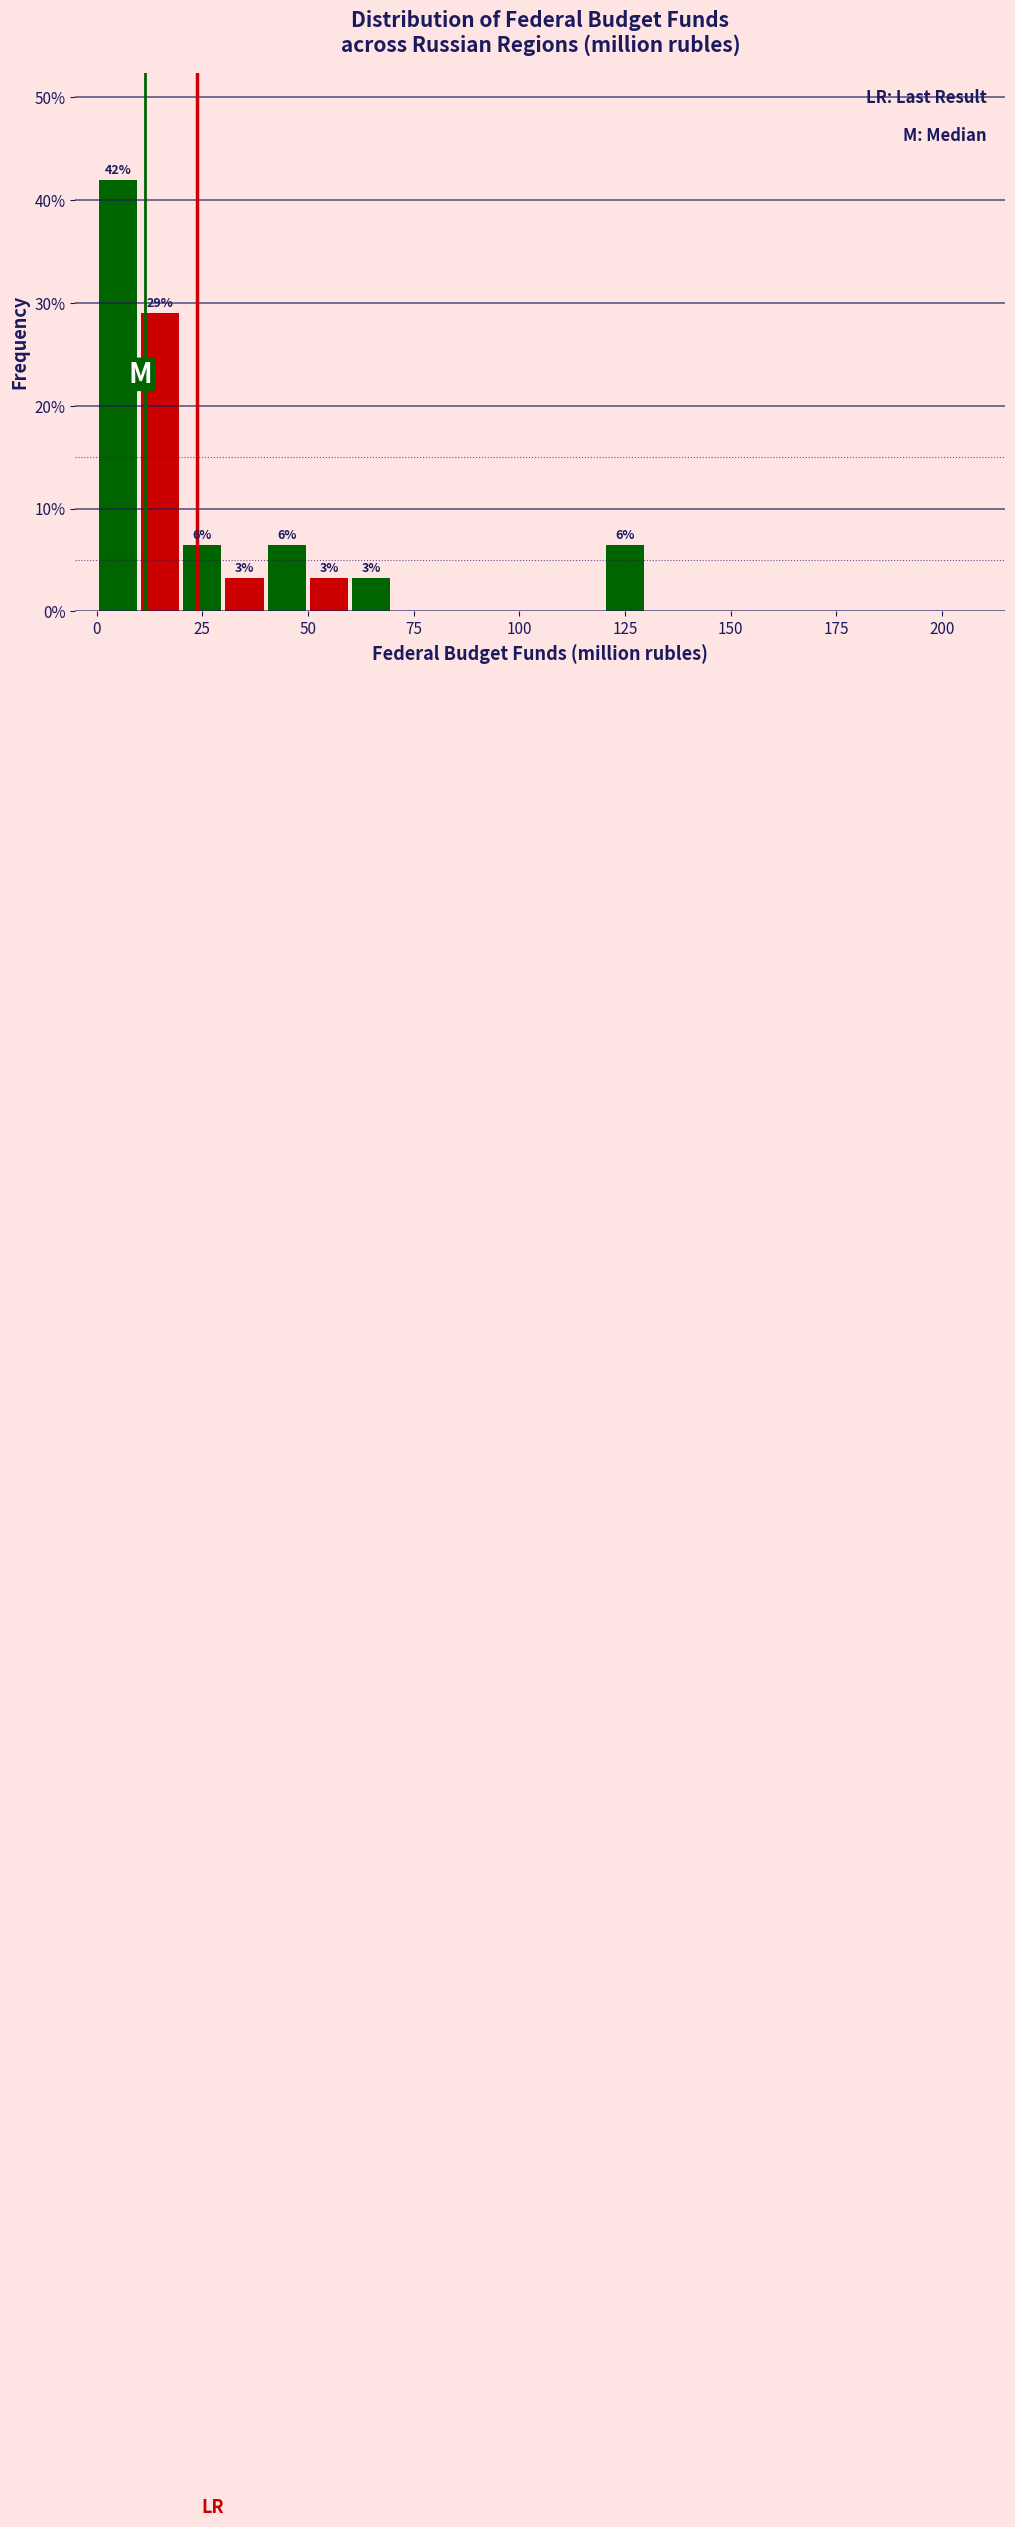

Around what value on the x-axis is the tallest bar? Give the approximate position of its centre, as read against the axis.

5